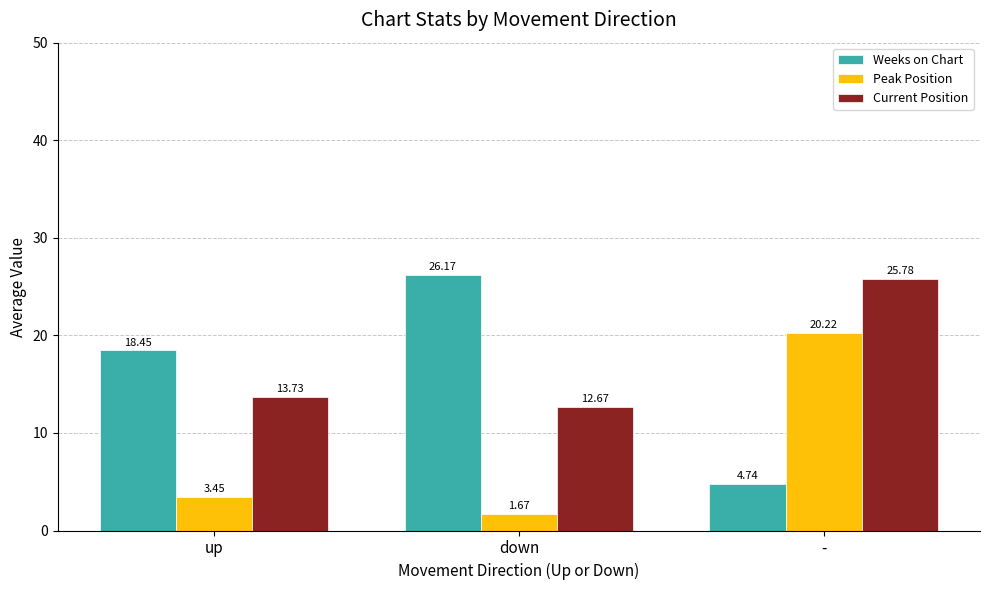

What position from the left is down?

2